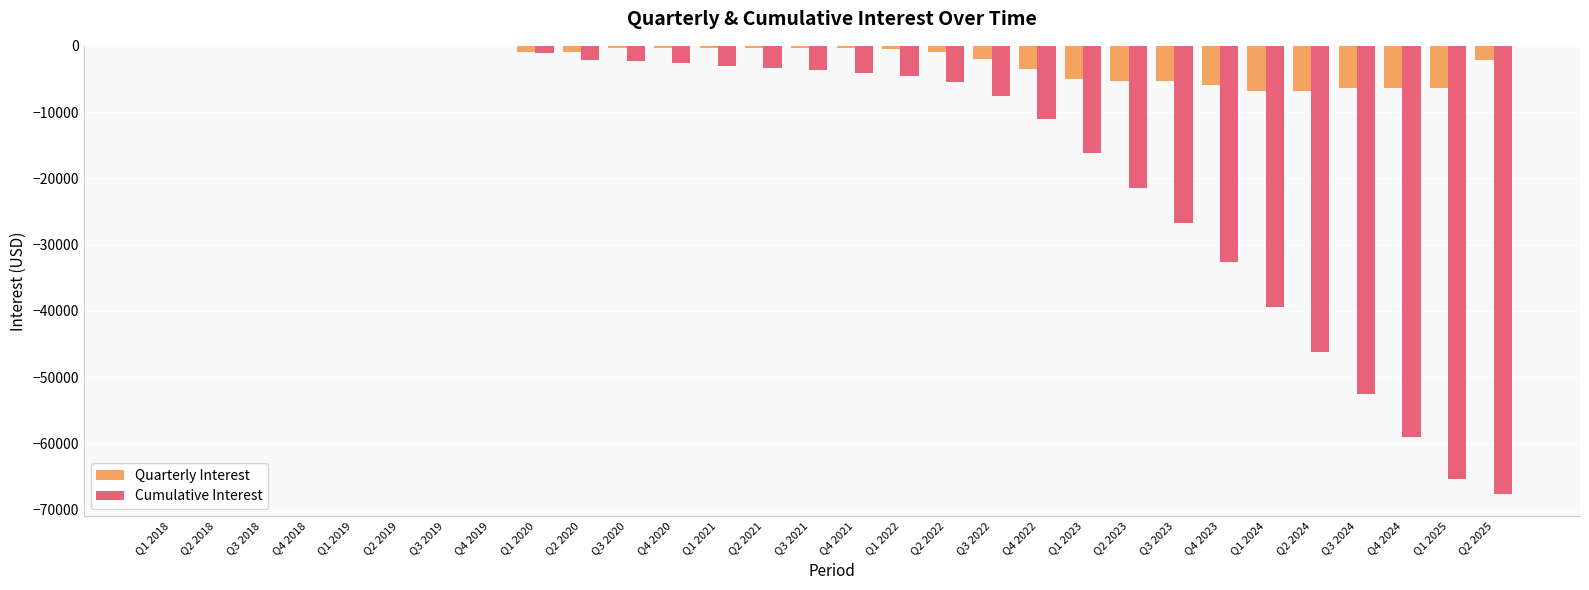

True or false: Cumulative Interest has a value of -60.2 at Q3 2019.

True